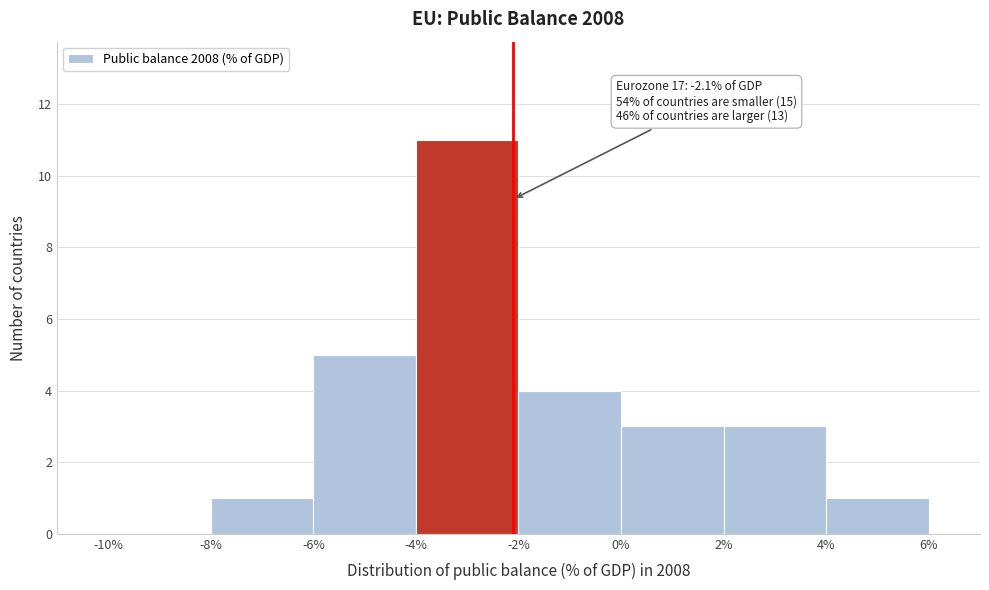

Which range on the x-axis has the tallest bar?

-4% to -2%